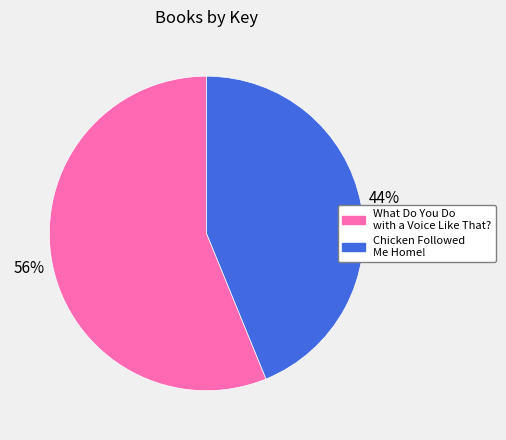

To the nearest percent, what portion does Chicken Followed Me Home! represent?

44%